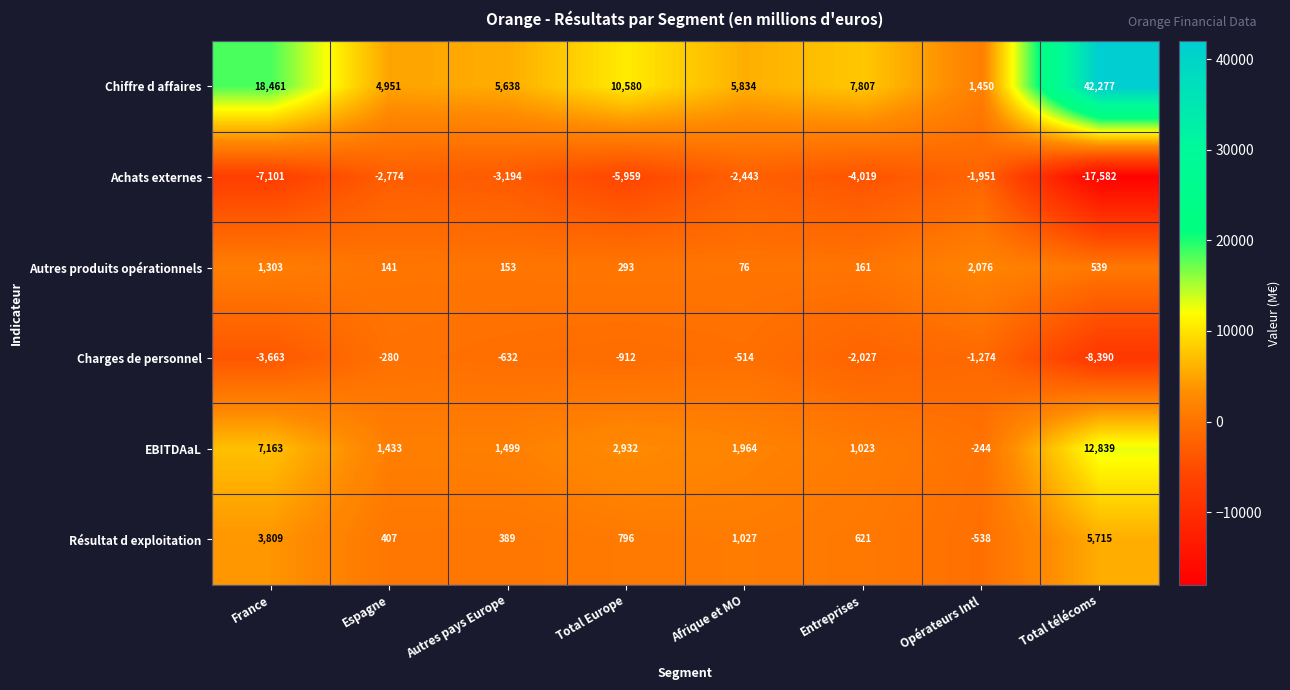

What is the approximate value of Charges de personnel at Afrique et MO, to the nearest 10?

-510